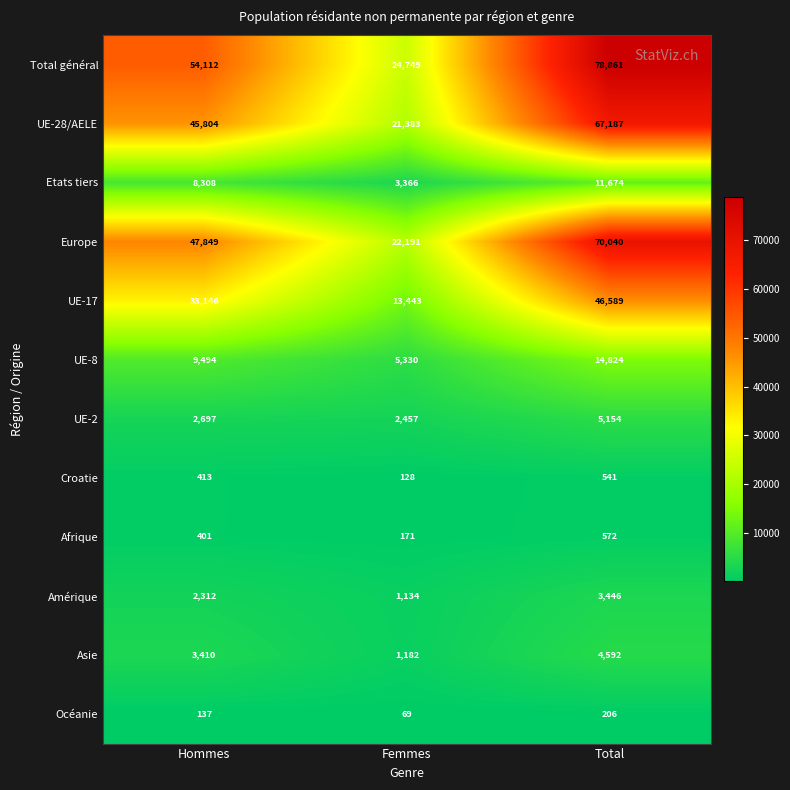

What is the total value across all series at Total?

303686